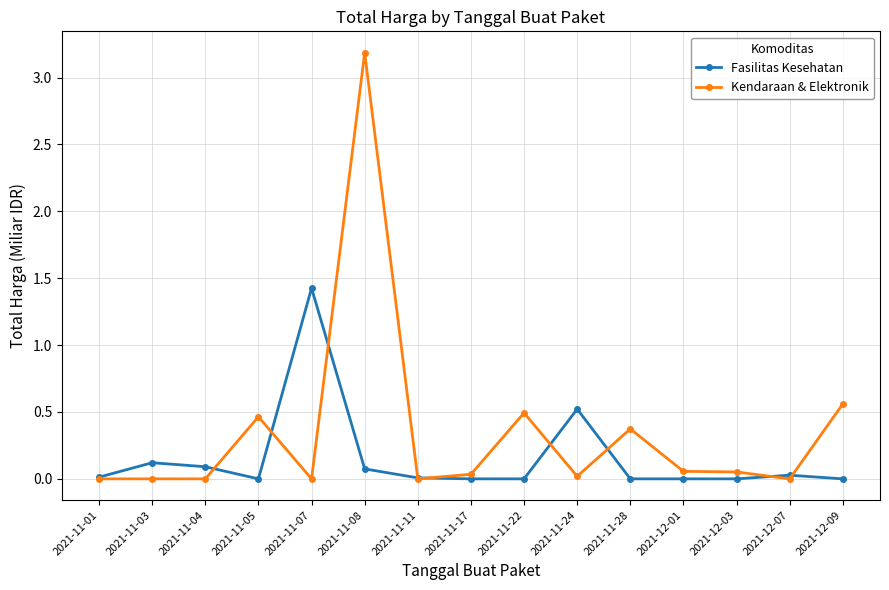

Rank the series by their average value, from highest to lowest.

Kendaraan & Elektronik, Fasilitas Kesehatan